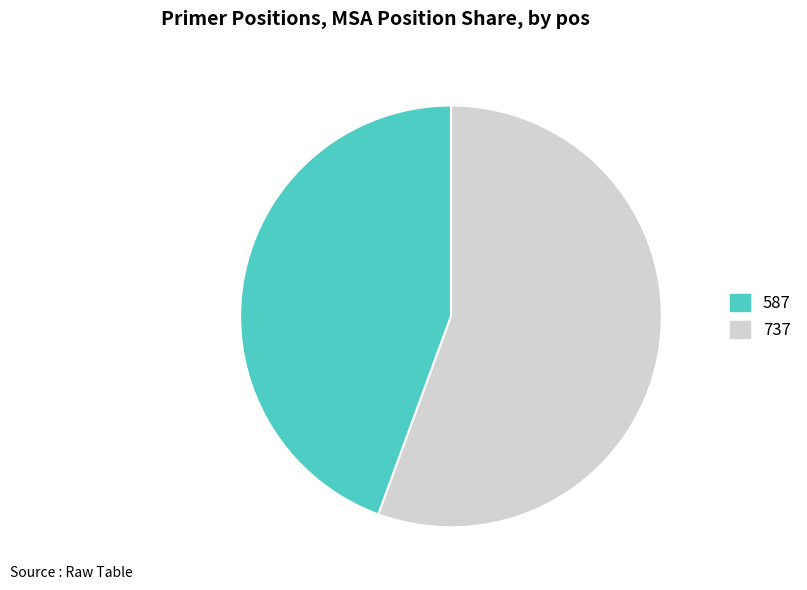

Does 737 account for over 50% of the chart?

Yes